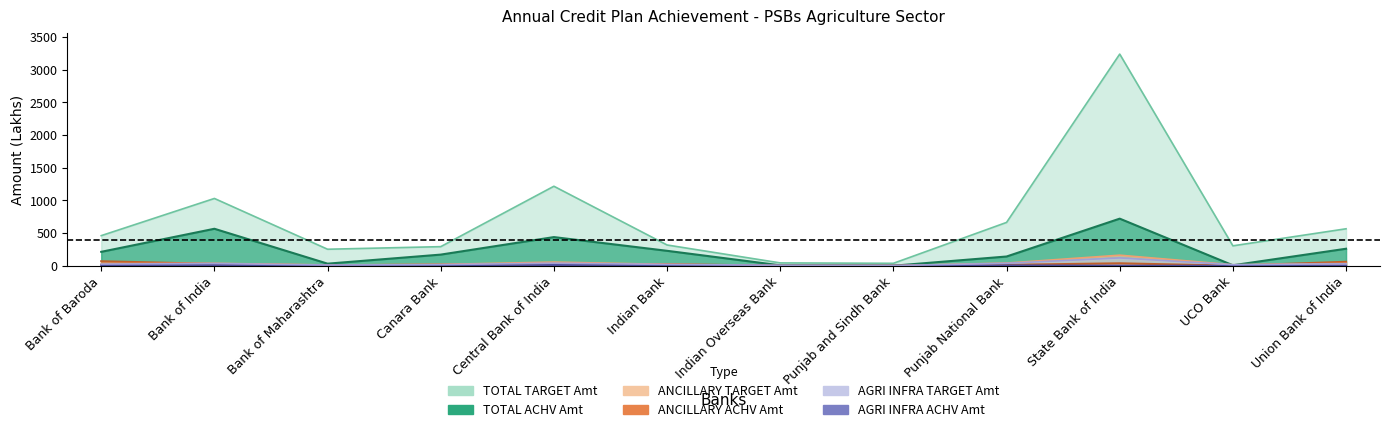

Rank the series at Punjab and Sindh Bank from lowest to highest value.

ANCILLARY ACHV Amt, AGRI INFRA ACHV Amt, TOTAL ACHV Amt, AGRI INFRA TARGET Amt, ANCILLARY TARGET Amt, TOTAL TARGET Amt